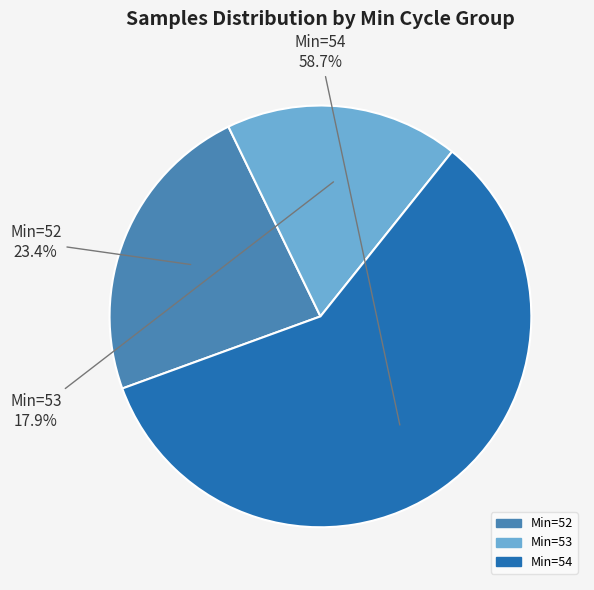

Does any single category account for the majority?

Yes